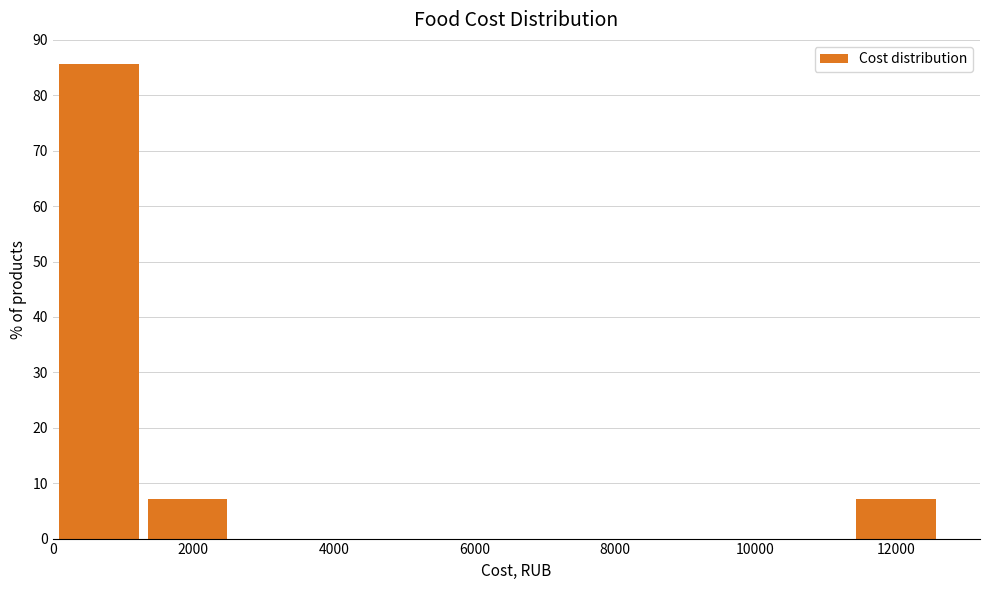

Which range on the x-axis has the tallest bar?

0 to 1200